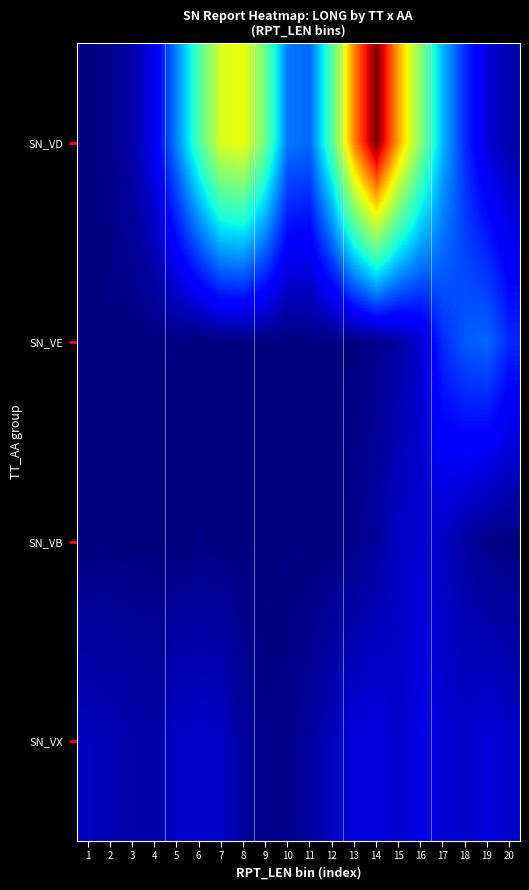

At how many categories does at least one series exceed 228?

12